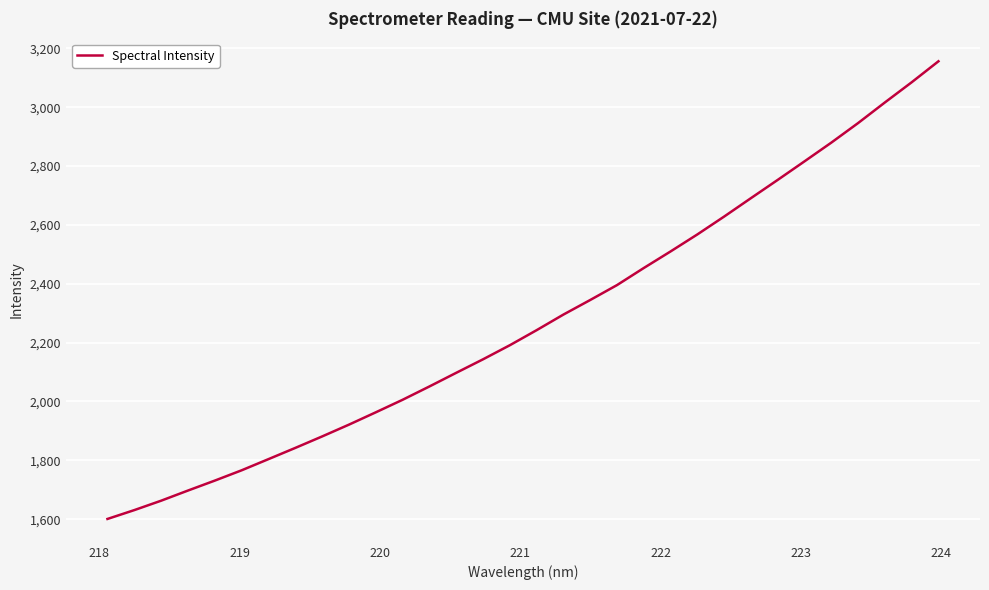

What is the smallest value displayed?

1600.7